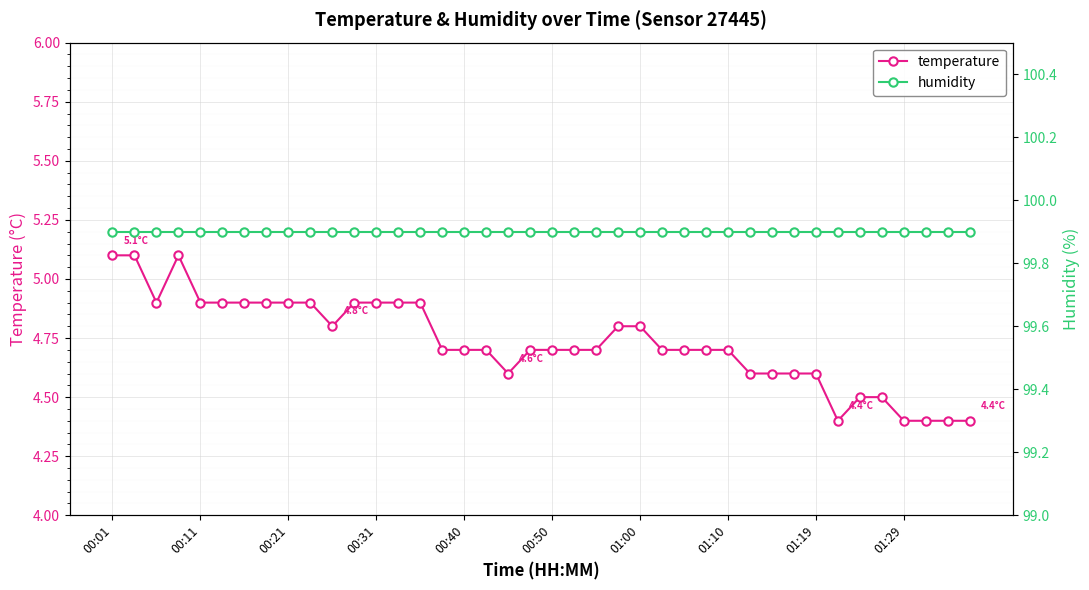

What is the sum of all humidity values?

3996.0